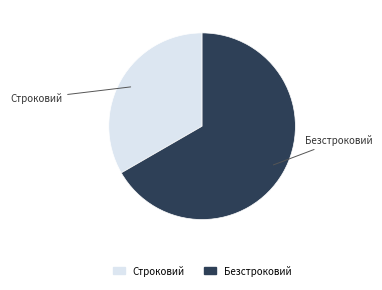

Is the sum of Безстроковий and Строковий greater than half?

Yes